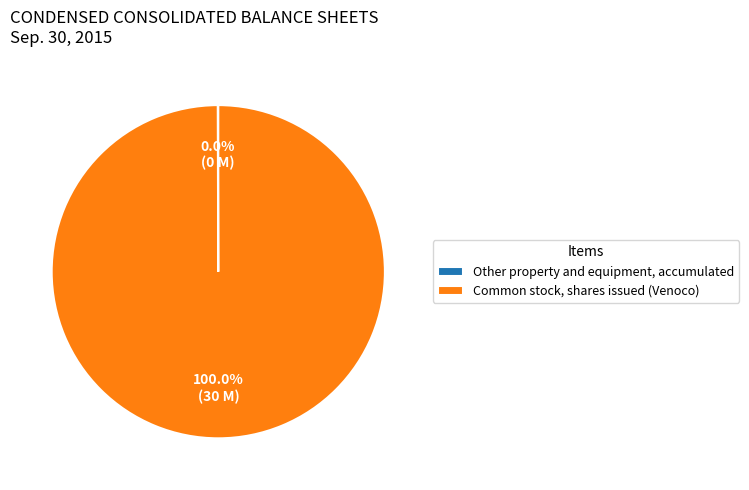

Does Common stock, shares issued (Venoco) represent more than half of the total?

Yes